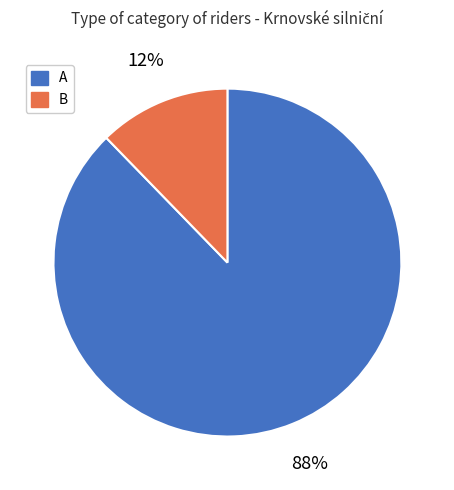

Between B and A, which is larger?

A